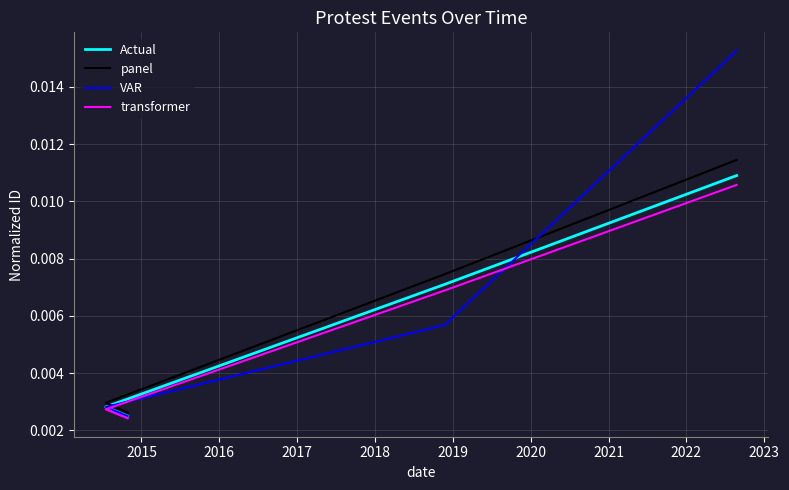

True or false: Actual has more than 0 interior local peaks.

False